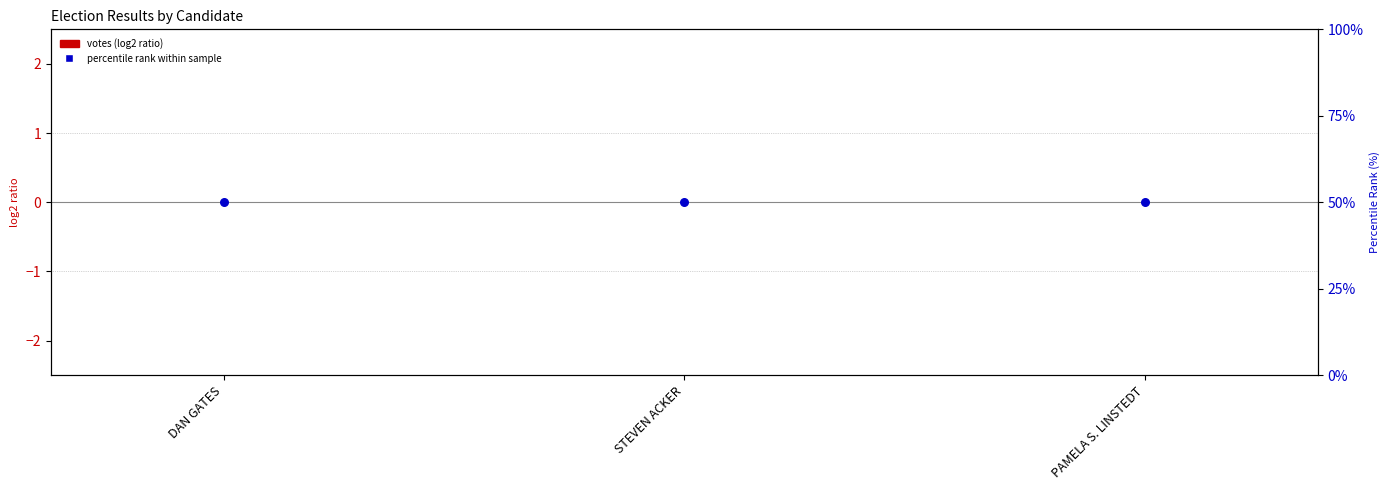

At how many categories does at least one series exceed 21?

3